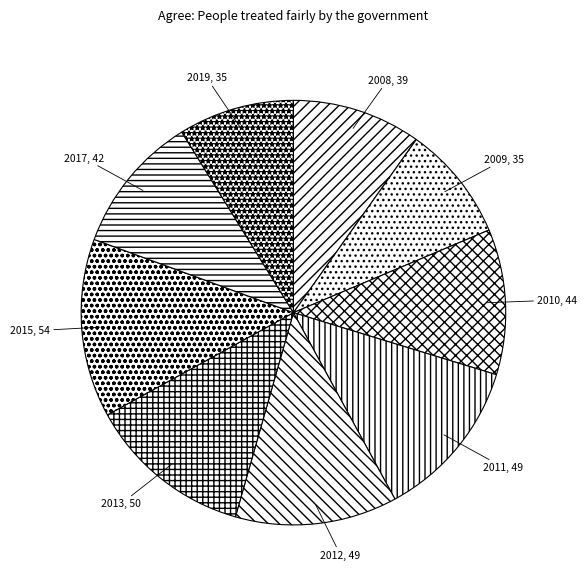

Which slice is the largest?

2015